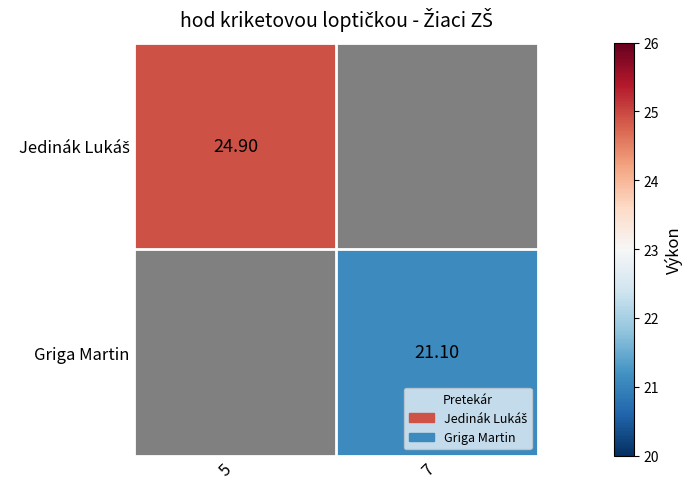

List the labels in order of Griga Martin value, largest first.

5, 7